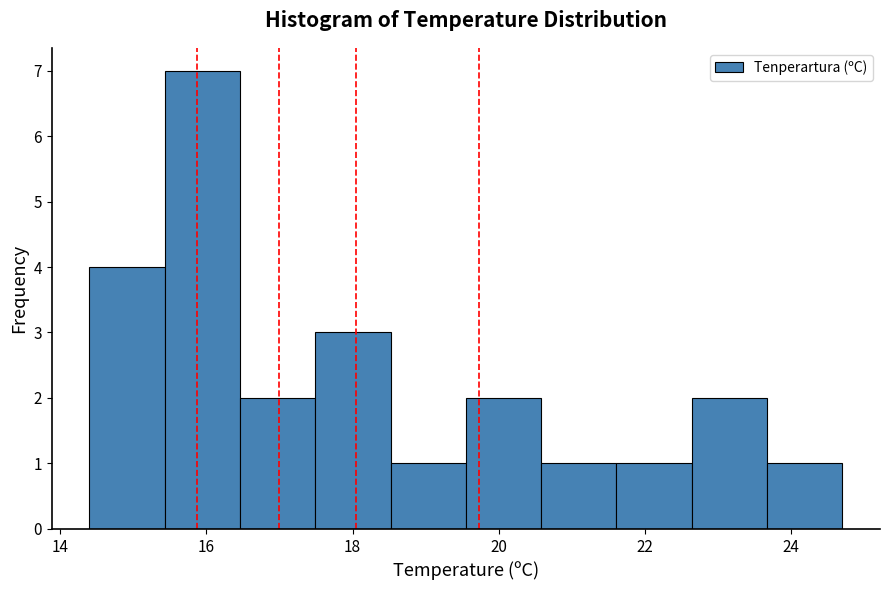

Reading left to right, transcribe this chart: for each bar, give the range it covers on the x-axis and its height. Neither the bar edges nor the heights are printed on the chart, so give them approximately, as read against the axes.

14.4 to 15.4: 4
15.4 to 16.4: 7
16.4 to 17.4: 2
17.4 to 18.6: 3
18.6 to 19.6: 1
19.6 to 20.6: 2
20.6 to 21.6: 1
21.6 to 22.6: 1
22.6 to 23.6: 2
23.6 to 24.8: 1